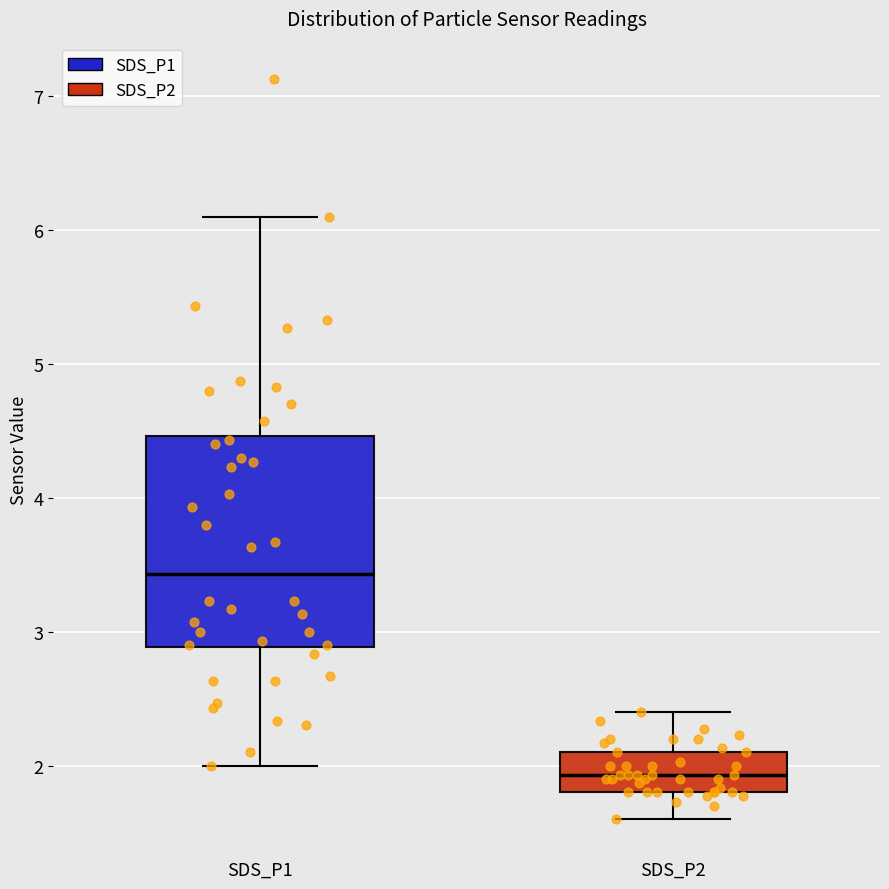

Which box is the tallest, from its lower edge to its upper edge?

SDS_P1